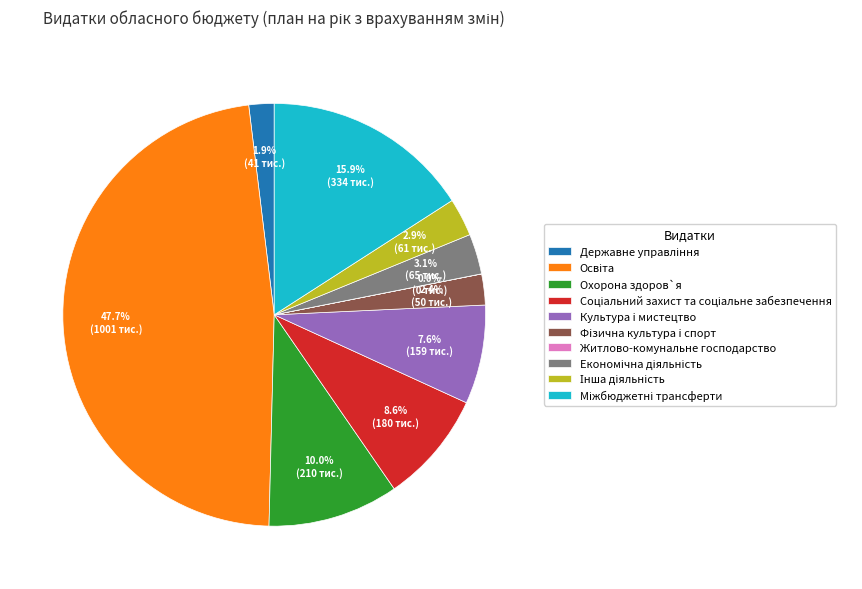

What is the ratio of the value at Охорона здоров`я to the value at Культура i мистецтво?

1.3